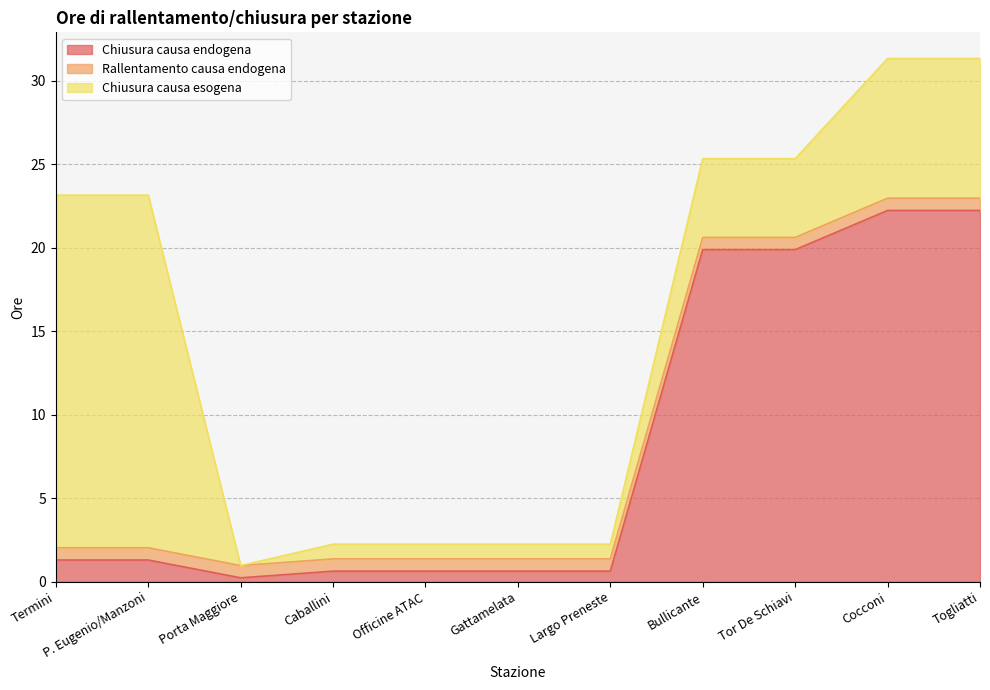

What is the label of the 1st point from the right?

Togliatti